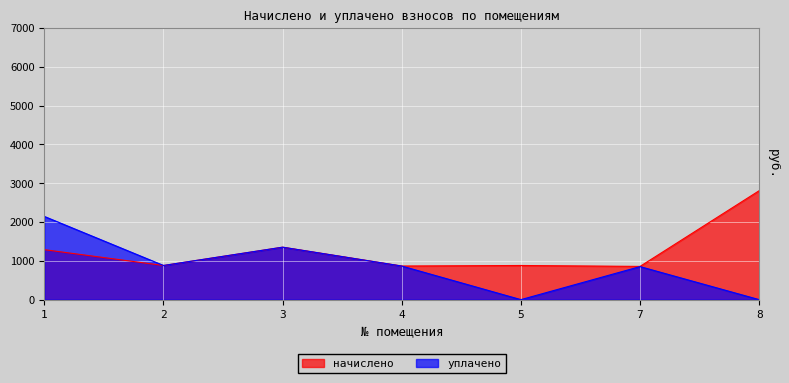

At which category does the chart reach its minimum across all series?

5